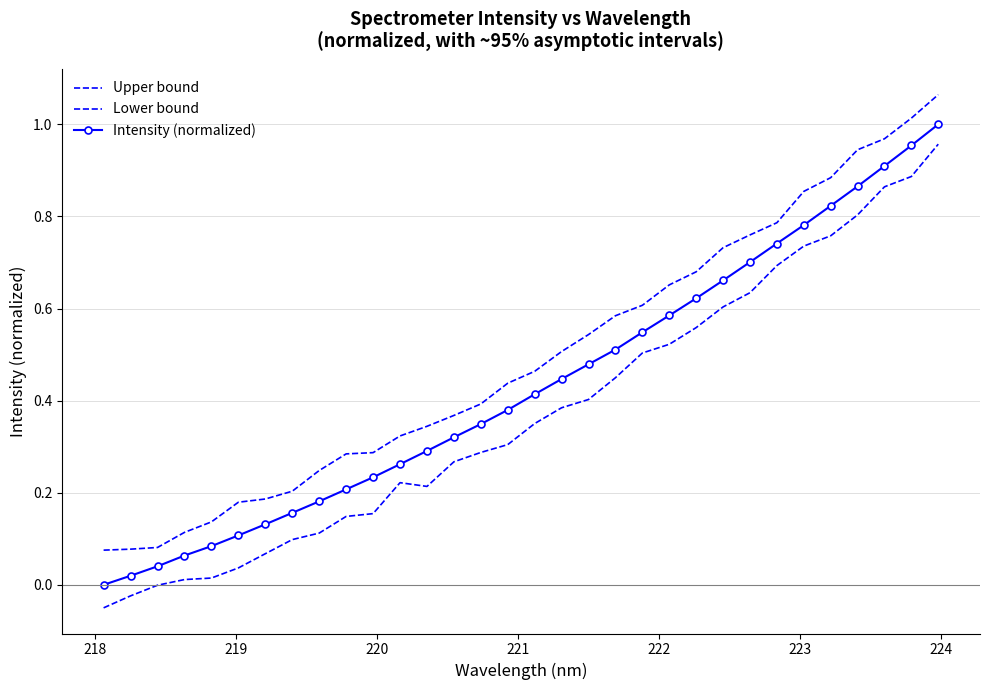

Which series has the widest spread of values?

Lower bound